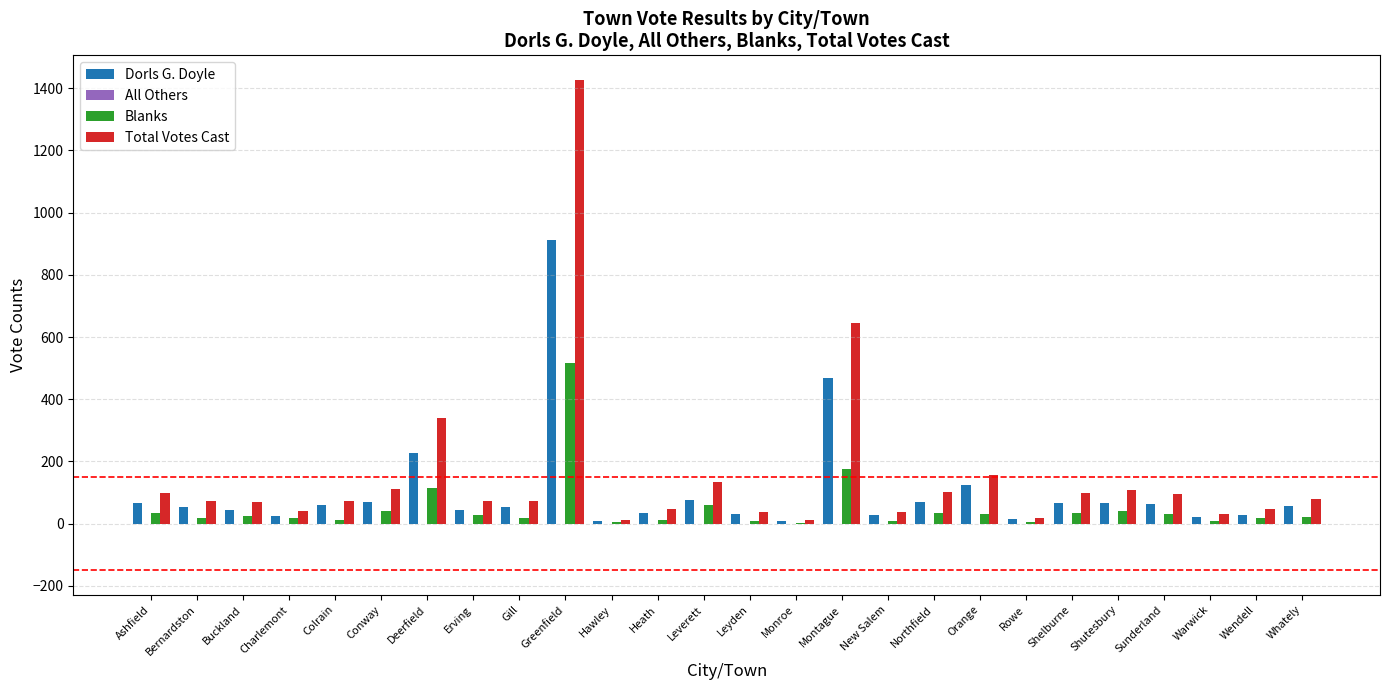

The Total Votes Cast series shows 42 at Charlemont. True or false?

True